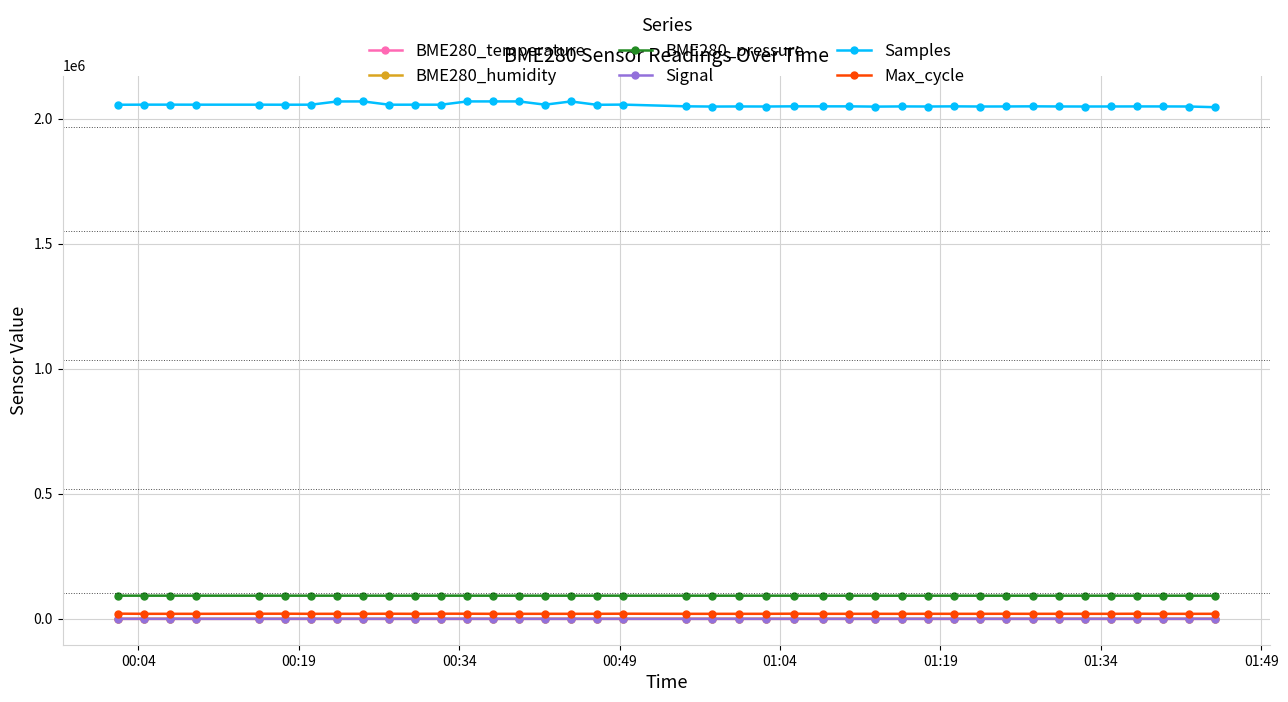

How many values in the BME280_humidity series exceed 71?

27